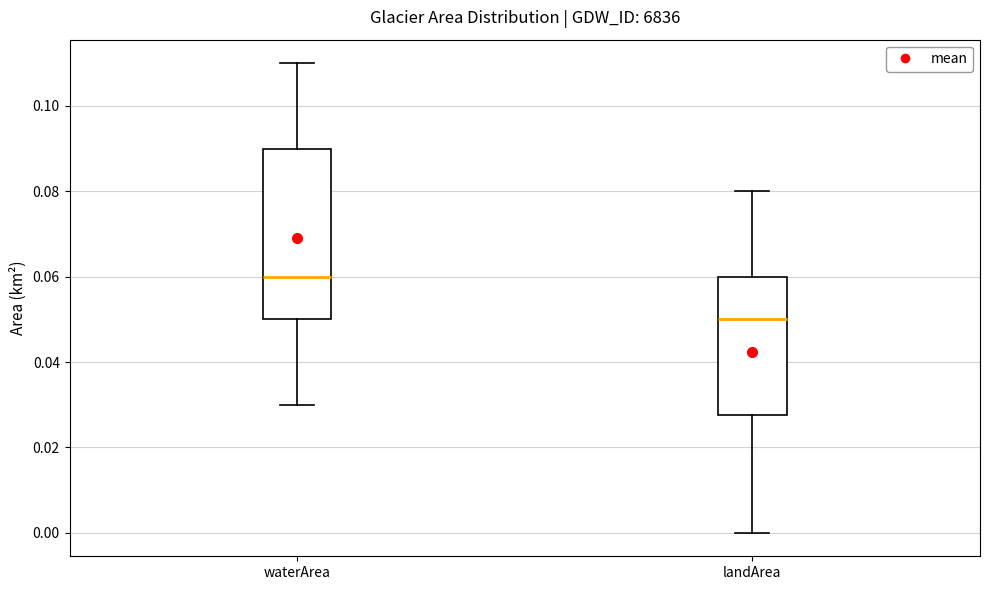

Reading left to right, read every box against the y-axis: the position of its median line, the range the box covers, and the ends of its whiskers. The values are not printed on the chart, so give them approximately, as read against the axis.

waterArea: median 0.060, box 0.050 to 0.090, whiskers 0.030 to 0.110
landArea: median 0.050, box 0.028 to 0.060, whiskers 0.000 to 0.080